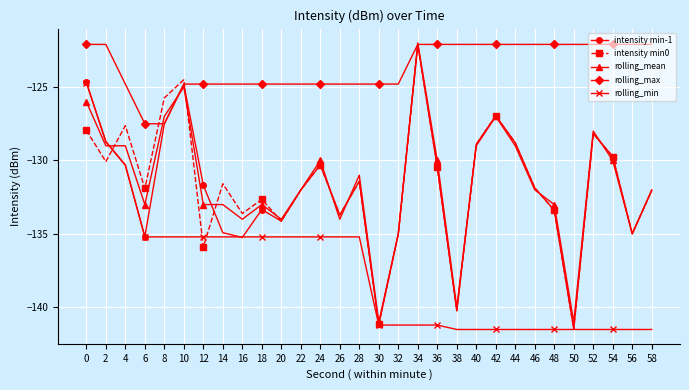

What is the smallest value displayed?

-141.5